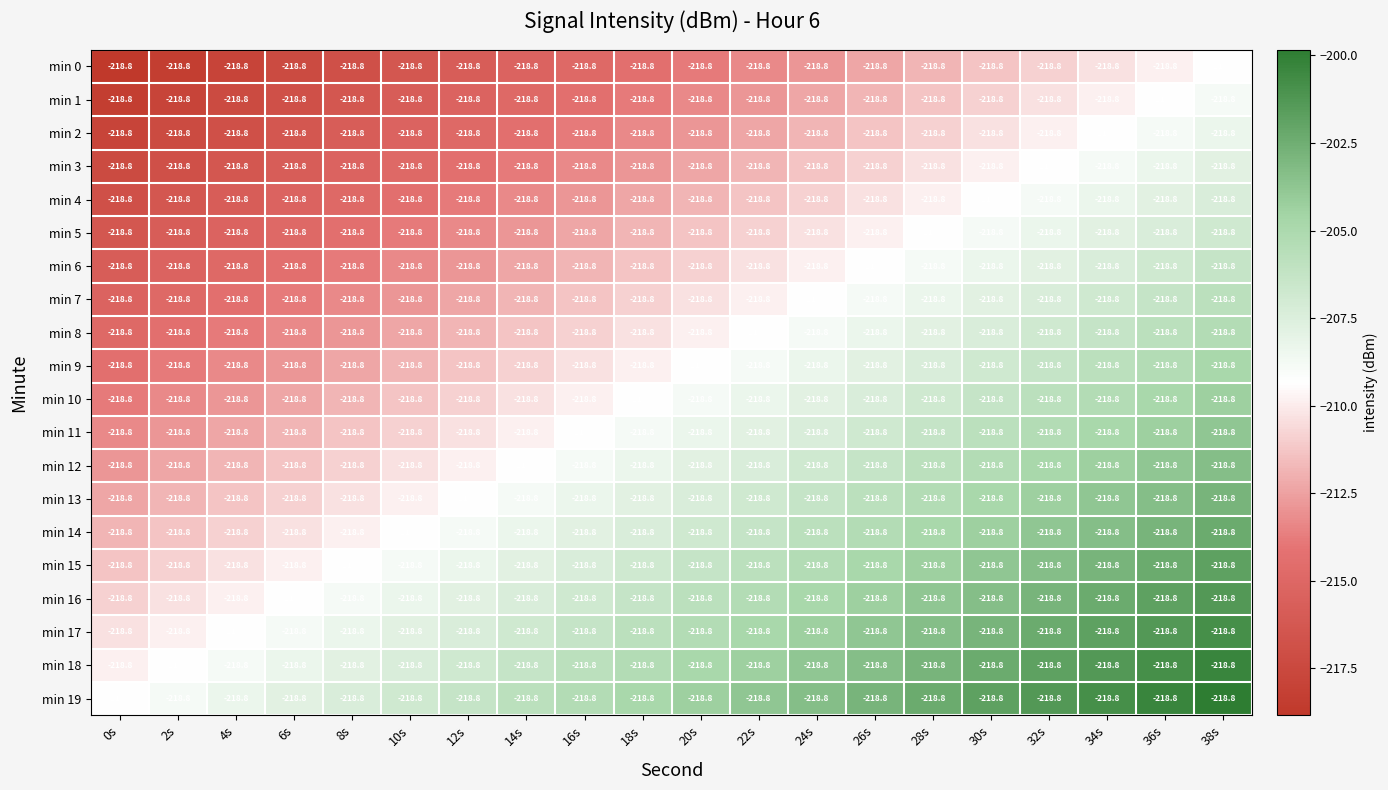

Reading right to left, extract all data points from this chart.

min 0: 38s=-218.8	36s=-218.8	34s=-218.8	32s=-218.8	30s=-218.8	28s=-218.8	26s=-218.8	24s=-218.8	22s=-218.8	20s=-218.8	18s=-218.8	16s=-218.8	14s=-218.8	12s=-218.8	10s=-218.8	8s=-218.8	6s=-218.8	4s=-218.8	2s=-218.8	0s=-218.8
min 1: 38s=-218.8	36s=-218.8	34s=-218.8	32s=-218.8	30s=-218.8	28s=-218.8	26s=-218.8	24s=-218.8	22s=-218.8	20s=-218.8	18s=-218.8	16s=-218.8	14s=-218.8	12s=-218.8	10s=-218.8	8s=-218.8	6s=-218.8	4s=-218.8	2s=-218.8	0s=-218.8
min 2: 38s=-218.8	36s=-218.8	34s=-218.8	32s=-218.8	30s=-218.8	28s=-218.8	26s=-218.8	24s=-218.8	22s=-218.8	20s=-218.8	18s=-218.8	16s=-218.8	14s=-218.8	12s=-218.8	10s=-218.8	8s=-218.8	6s=-218.8	4s=-218.8	2s=-218.8	0s=-218.8
min 3: 38s=-218.8	36s=-218.8	34s=-218.8	32s=-218.8	30s=-218.8	28s=-218.8	26s=-218.8	24s=-218.8	22s=-218.8	20s=-218.8	18s=-218.8	16s=-218.8	14s=-218.8	12s=-218.8	10s=-218.8	8s=-218.8	6s=-218.8	4s=-218.8	2s=-218.8	0s=-218.8
min 4: 38s=-218.8	36s=-218.8	34s=-218.8	32s=-218.8	30s=-218.8	28s=-218.8	26s=-218.8	24s=-218.8	22s=-218.8	20s=-218.8	18s=-218.8	16s=-218.8	14s=-218.8	12s=-218.8	10s=-218.8	8s=-218.8	6s=-218.8	4s=-218.8	2s=-218.8	0s=-218.8
min 5: 38s=-218.8	36s=-218.8	34s=-218.8	32s=-218.8	30s=-218.8	28s=-218.8	26s=-218.8	24s=-218.8	22s=-218.8	20s=-218.8	18s=-218.8	16s=-218.8	14s=-218.8	12s=-218.8	10s=-218.8	8s=-218.8	6s=-218.8	4s=-218.8	2s=-218.8	0s=-218.8
min 6: 38s=-218.8	36s=-218.8	34s=-218.8	32s=-218.8	30s=-218.8	28s=-218.8	26s=-218.8	24s=-218.8	22s=-218.8	20s=-218.8	18s=-218.8	16s=-218.8	14s=-218.8	12s=-218.8	10s=-218.8	8s=-218.8	6s=-218.8	4s=-218.8	2s=-218.8	0s=-218.8
min 7: 38s=-218.8	36s=-218.8	34s=-218.8	32s=-218.8	30s=-218.8	28s=-218.8	26s=-218.8	24s=-218.8	22s=-218.8	20s=-218.8	18s=-218.8	16s=-218.8	14s=-218.8	12s=-218.8	10s=-218.8	8s=-218.8	6s=-218.8	4s=-218.8	2s=-218.8	0s=-218.8
min 8: 38s=-218.8	36s=-218.8	34s=-218.8	32s=-218.8	30s=-218.8	28s=-218.8	26s=-218.8	24s=-218.8	22s=-218.8	20s=-218.8	18s=-218.8	16s=-218.8	14s=-218.8	12s=-218.8	10s=-218.8	8s=-218.8	6s=-218.8	4s=-218.8	2s=-218.8	0s=-218.8
min 9: 38s=-218.8	36s=-218.8	34s=-218.8	32s=-218.8	30s=-218.8	28s=-218.8	26s=-218.8	24s=-218.8	22s=-218.8	20s=-218.8	18s=-218.8	16s=-218.8	14s=-218.8	12s=-218.8	10s=-218.8	8s=-218.8	6s=-218.8	4s=-218.8	2s=-218.8	0s=-218.8
min 10: 38s=-218.8	36s=-218.8	34s=-218.8	32s=-218.8	30s=-218.8	28s=-218.8	26s=-218.8	24s=-218.8	22s=-218.8	20s=-218.8	18s=-218.8	16s=-218.8	14s=-218.8	12s=-218.8	10s=-218.8	8s=-218.8	6s=-218.8	4s=-218.8	2s=-218.8	0s=-218.8
min 11: 38s=-218.8	36s=-218.8	34s=-218.8	32s=-218.8	30s=-218.8	28s=-218.8	26s=-218.8	24s=-218.8	22s=-218.8	20s=-218.8	18s=-218.8	16s=-218.8	14s=-218.8	12s=-218.8	10s=-218.8	8s=-218.8	6s=-218.8	4s=-218.8	2s=-218.8	0s=-218.8
min 12: 38s=-218.8	36s=-218.8	34s=-218.8	32s=-218.8	30s=-218.8	28s=-218.8	26s=-218.8	24s=-218.8	22s=-218.8	20s=-218.8	18s=-218.8	16s=-218.8	14s=-218.8	12s=-218.8	10s=-218.8	8s=-218.8	6s=-218.8	4s=-218.8	2s=-218.8	0s=-218.8
min 13: 38s=-218.8	36s=-218.8	34s=-218.8	32s=-218.8	30s=-218.8	28s=-218.8	26s=-218.8	24s=-218.8	22s=-218.8	20s=-218.8	18s=-218.8	16s=-218.8	14s=-218.8	12s=-218.8	10s=-218.8	8s=-218.8	6s=-218.8	4s=-218.8	2s=-218.8	0s=-218.8
min 14: 38s=-218.8	36s=-218.8	34s=-218.8	32s=-218.8	30s=-218.8	28s=-218.8	26s=-218.8	24s=-218.8	22s=-218.8	20s=-218.8	18s=-218.8	16s=-218.8	14s=-218.8	12s=-218.8	10s=-218.8	8s=-218.8	6s=-218.8	4s=-218.8	2s=-218.8	0s=-218.8
min 15: 38s=-218.8	36s=-218.8	34s=-218.8	32s=-218.8	30s=-218.8	28s=-218.8	26s=-218.8	24s=-218.8	22s=-218.8	20s=-218.8	18s=-218.8	16s=-218.8	14s=-218.8	12s=-218.8	10s=-218.8	8s=-218.8	6s=-218.8	4s=-218.8	2s=-218.8	0s=-218.8
min 16: 38s=-218.8	36s=-218.8	34s=-218.8	32s=-218.8	30s=-218.8	28s=-218.8	26s=-218.8	24s=-218.8	22s=-218.8	20s=-218.8	18s=-218.8	16s=-218.8	14s=-218.8	12s=-218.8	10s=-218.8	8s=-218.8	6s=-218.8	4s=-218.8	2s=-218.8	0s=-218.8
min 17: 38s=-218.8	36s=-218.8	34s=-218.8	32s=-218.8	30s=-218.8	28s=-218.8	26s=-218.8	24s=-218.8	22s=-218.8	20s=-218.8	18s=-218.8	16s=-218.8	14s=-218.8	12s=-218.8	10s=-218.8	8s=-218.8	6s=-218.8	4s=-218.8	2s=-218.8	0s=-218.8
min 18: 38s=-218.8	36s=-218.8	34s=-218.8	32s=-218.8	30s=-218.8	28s=-218.8	26s=-218.8	24s=-218.8	22s=-218.8	20s=-218.8	18s=-218.8	16s=-218.8	14s=-218.8	12s=-218.8	10s=-218.8	8s=-218.8	6s=-218.8	4s=-218.8	2s=-218.8	0s=-218.8
min 19: 38s=-218.8	36s=-218.8	34s=-218.8	32s=-218.8	30s=-218.8	28s=-218.8	26s=-218.8	24s=-218.8	22s=-218.8	20s=-218.8	18s=-218.8	16s=-218.8	14s=-218.8	12s=-218.8	10s=-218.8	8s=-218.8	6s=-218.8	4s=-218.8	2s=-218.8	0s=-218.8